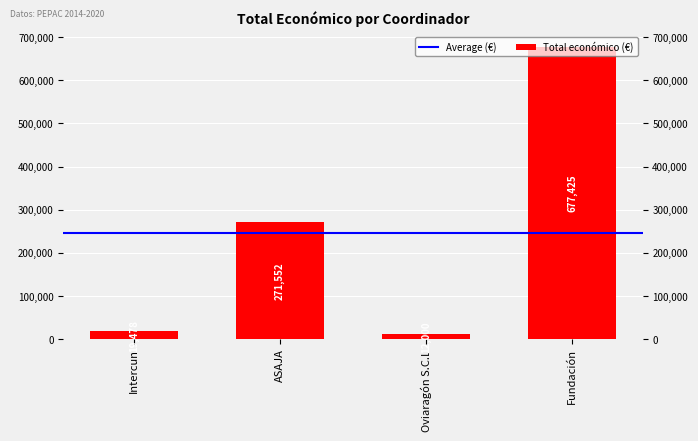

Where is the data nearest to the value 344712?

ASAJA